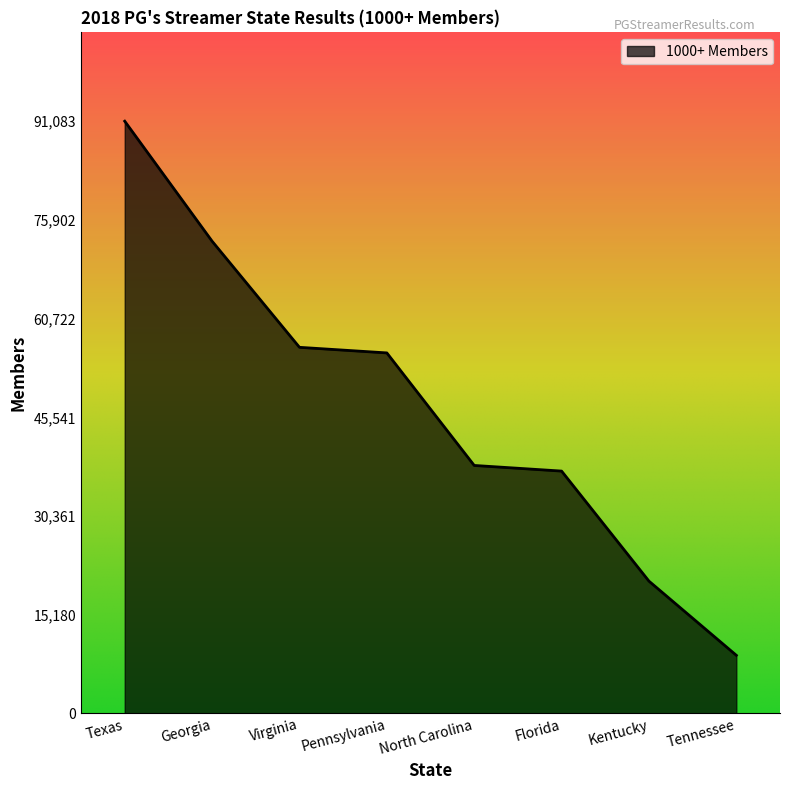

Is it true that the value at Virginia is 56305?

True